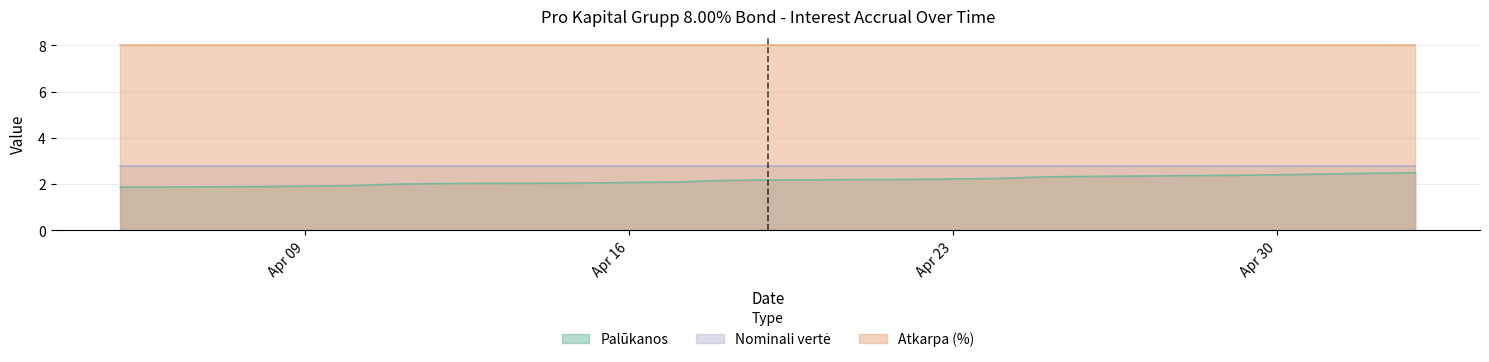

Which series has the widest spread of values?

Palūkanos